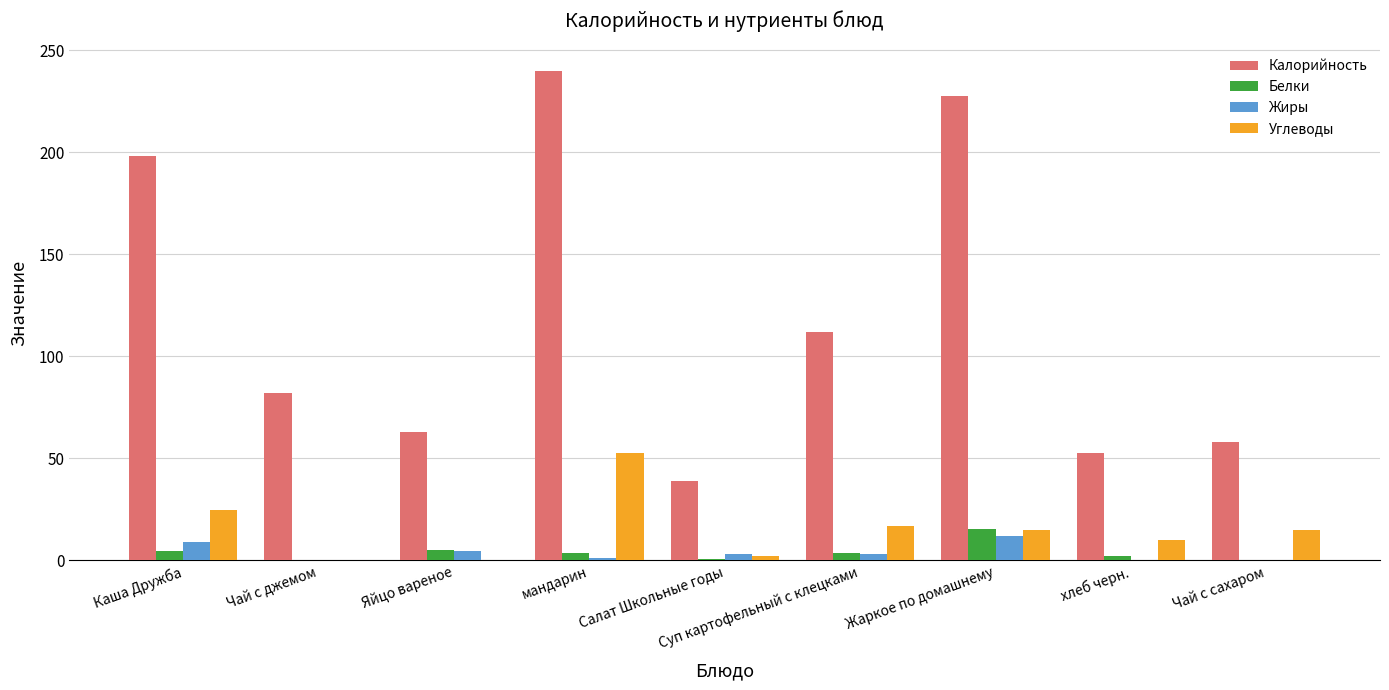

What are all the series names shown in the legend?

Калорийность, Белки, Жиры, Углеводы